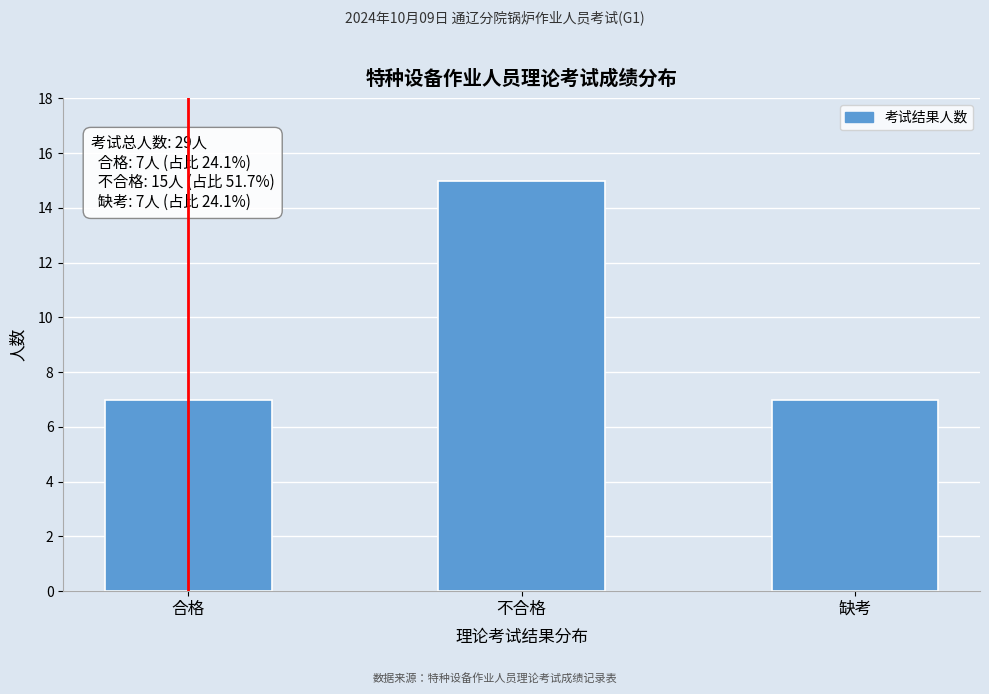

Reading left to right, transcribe all the data shown in this chart.

7	15	7